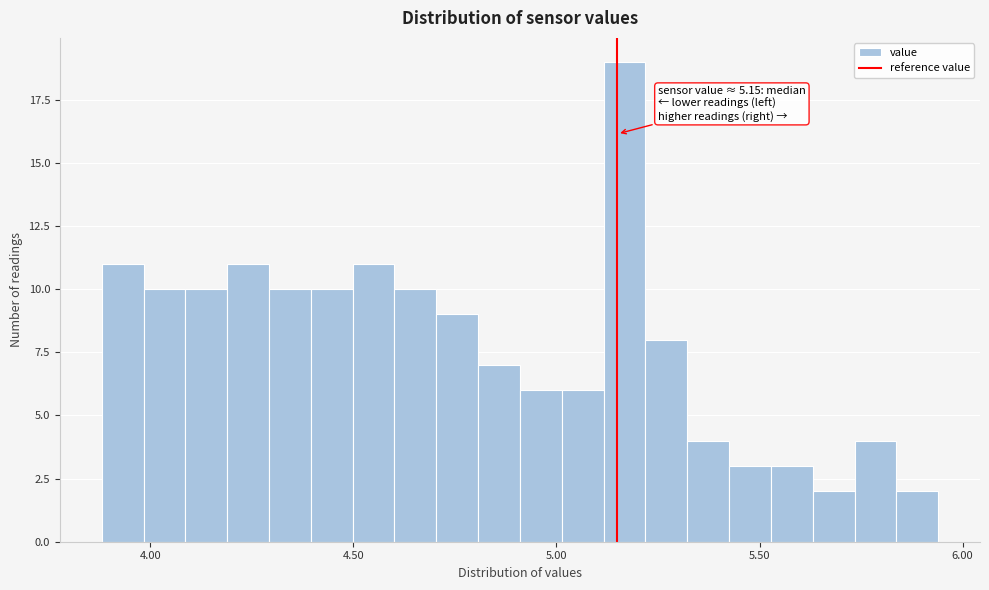

Around what value on the x-axis is the tallest bar? Give the approximate position of its centre, as read against the axis.

5.15